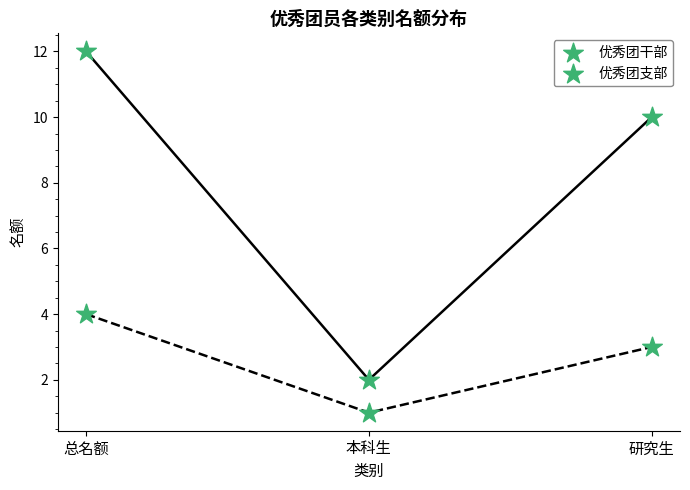

Which series reaches the maximum Y coordinate?

优秀团干部